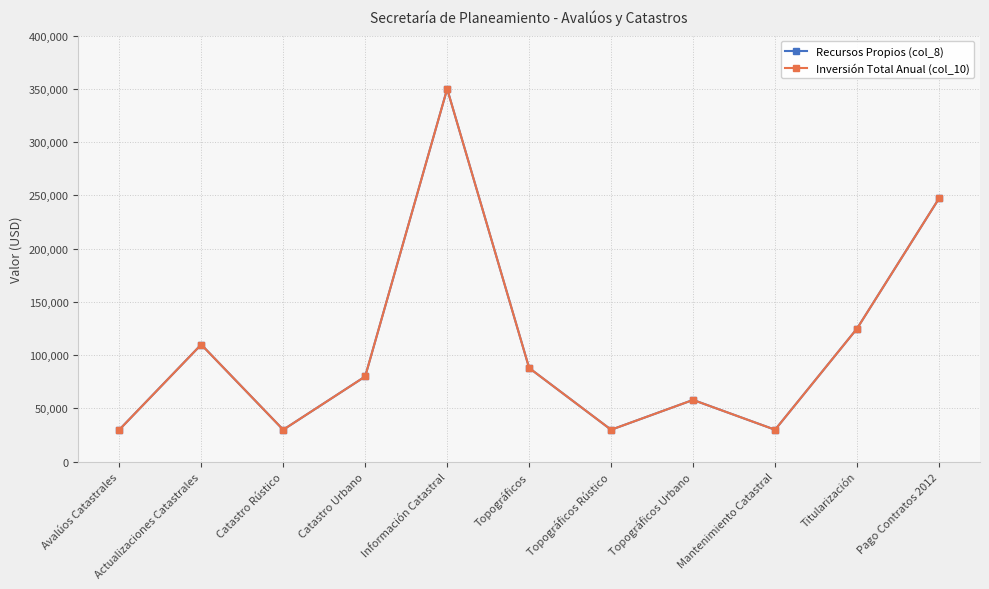

Does the chart have visible grid lines?

Yes